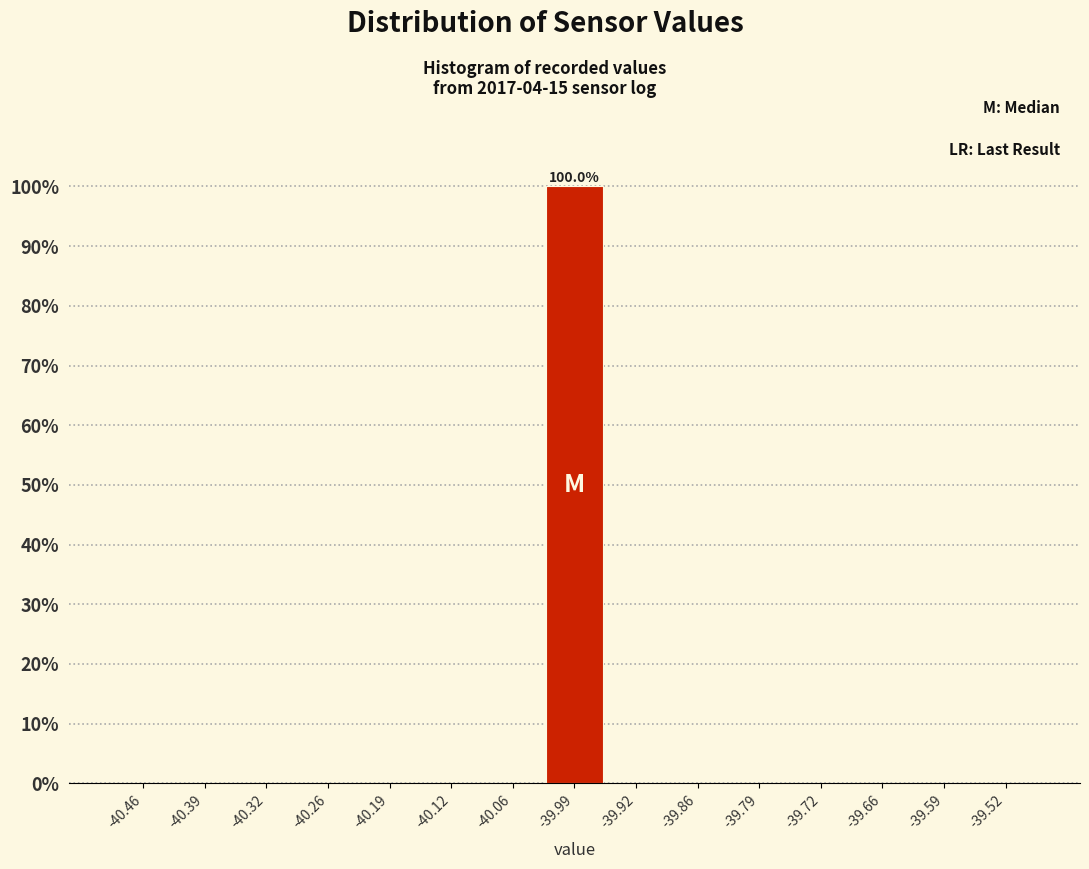

Over which range of the x-axis is the bar tallest?

-40.02 to -39.96